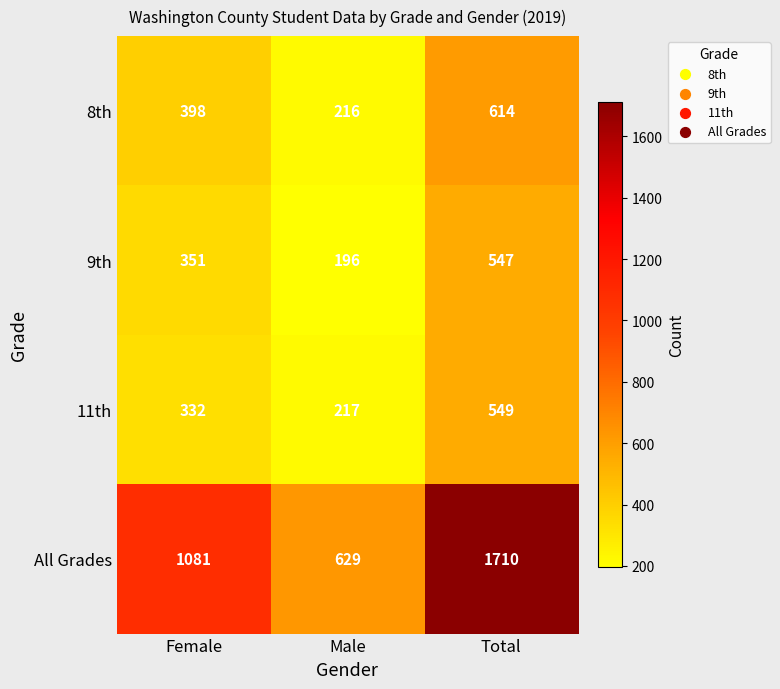

Reading left to right, what are all the values shown in this chart?

8th: Female=398	Male=216	Total=614
9th: Female=351	Male=196	Total=547
11th: Female=332	Male=217	Total=549
All Grades: Female=1081	Male=629	Total=1710